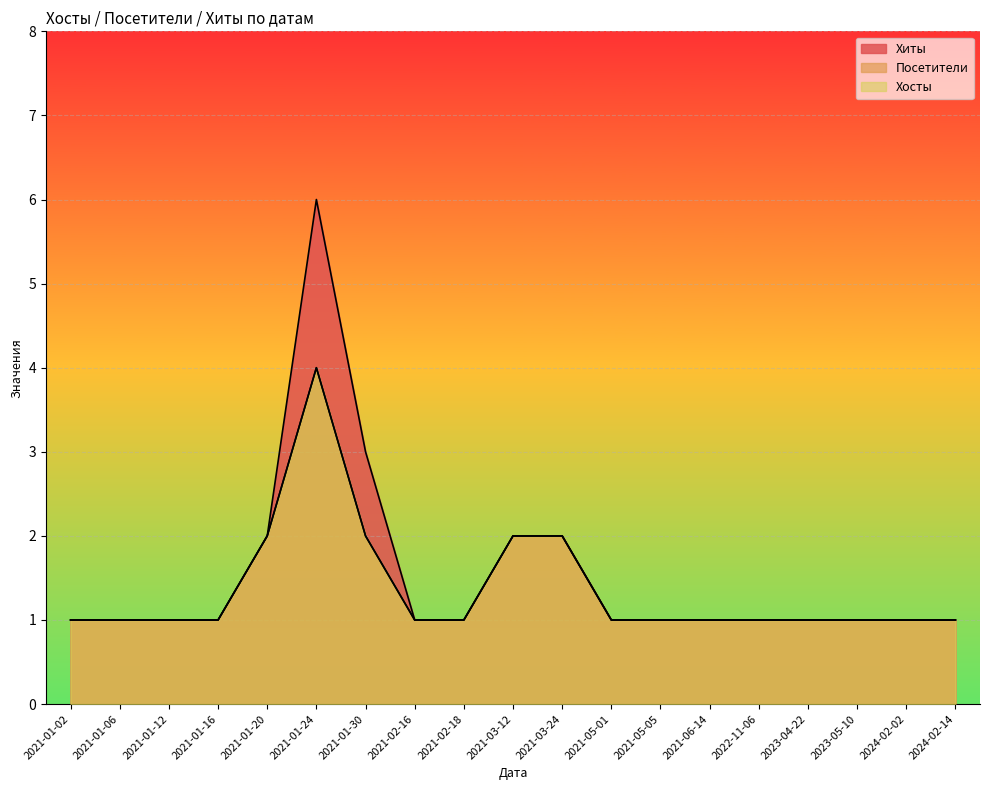

What is the sum of all Хиты values?

29